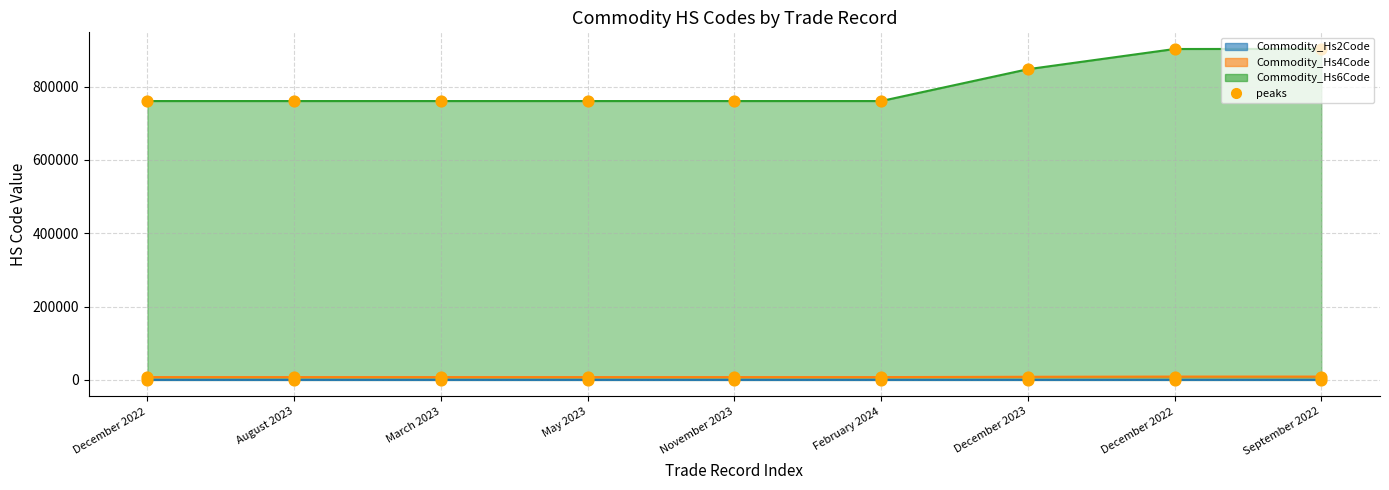

What is the total value across all series at August 2023?

768479